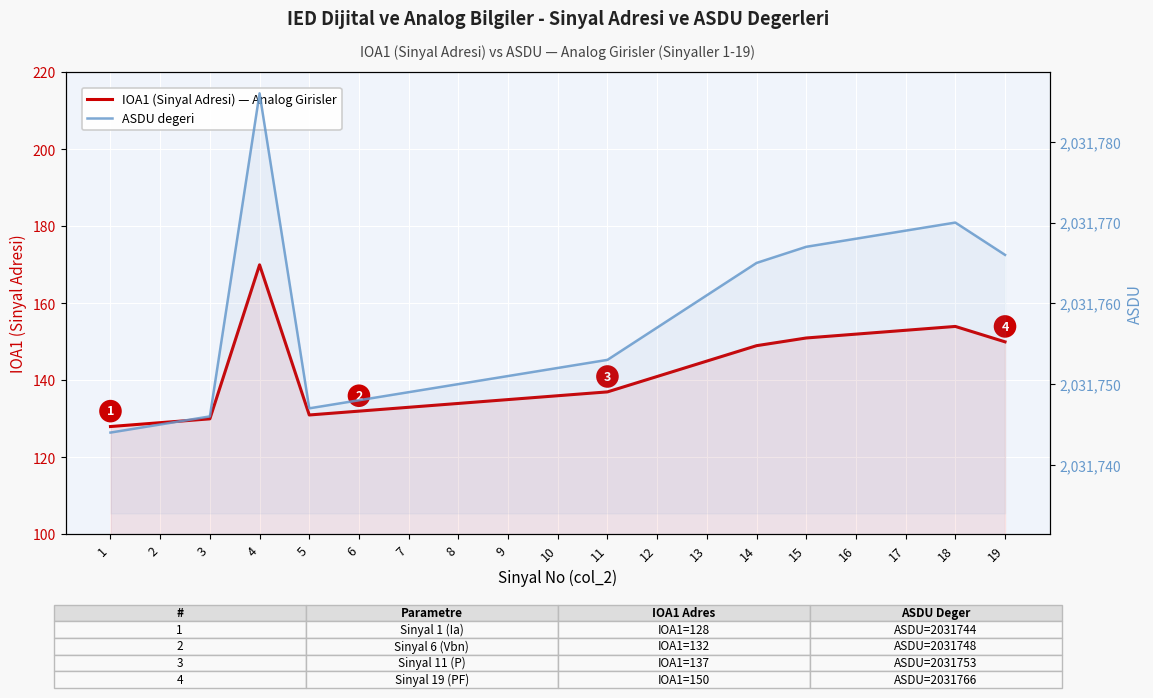

What is the sum of all ASDU values?

38603394